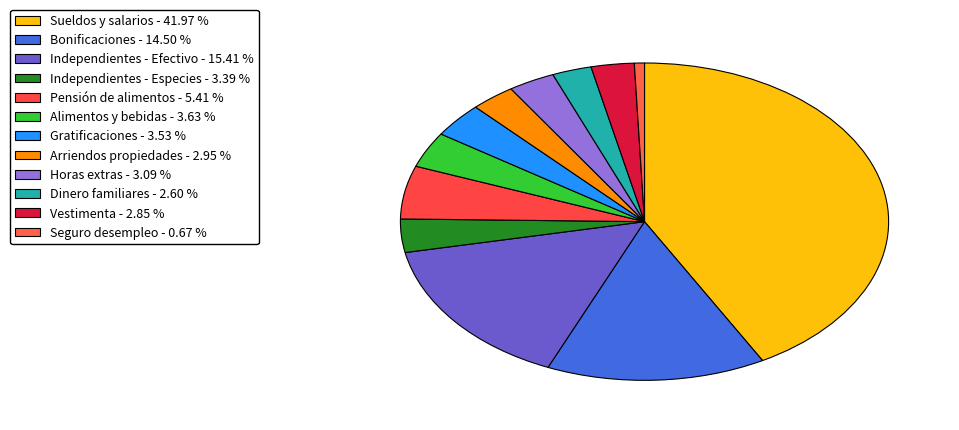

How many segments does this pie chart have?

12